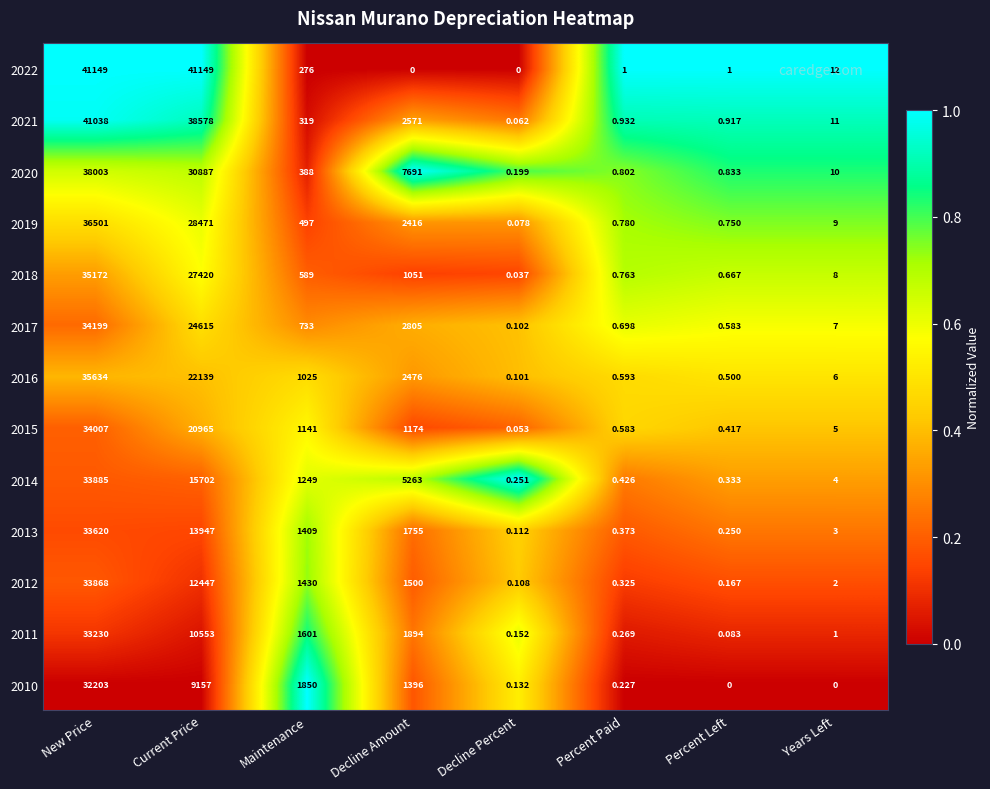

At which label does 2013 first exceed 1409?

New Price